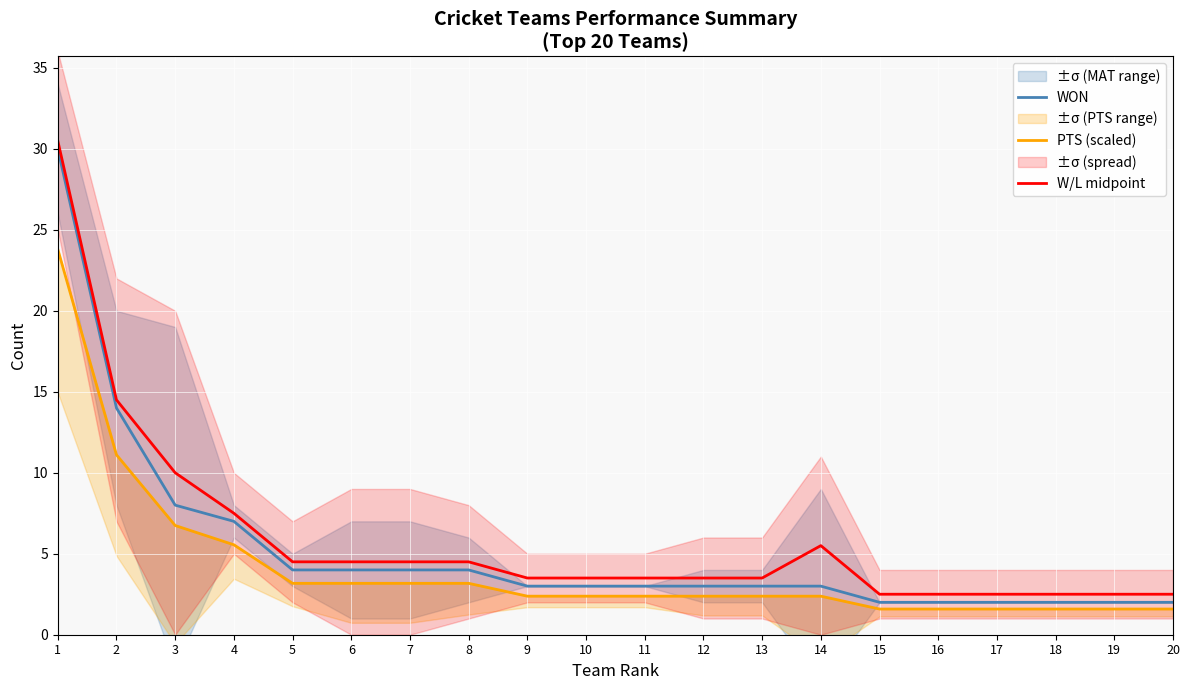

At which label does PTS (scaled) first exceed 2?

1